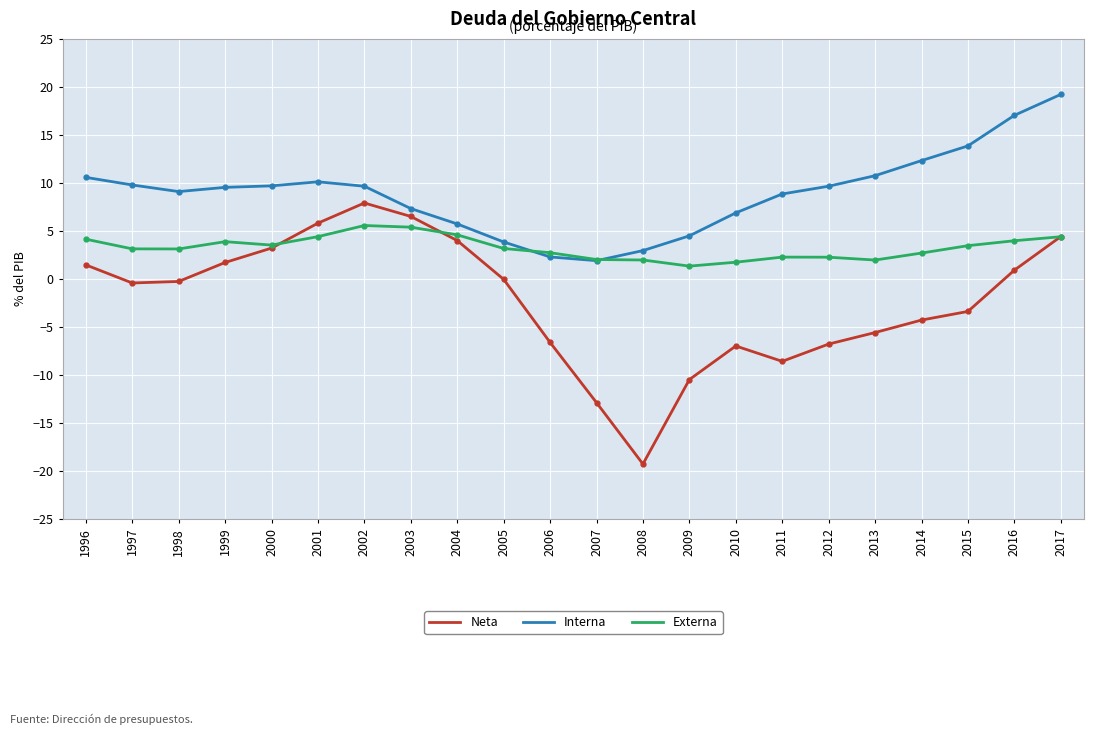

What is the sum of all Interna values?

195.4